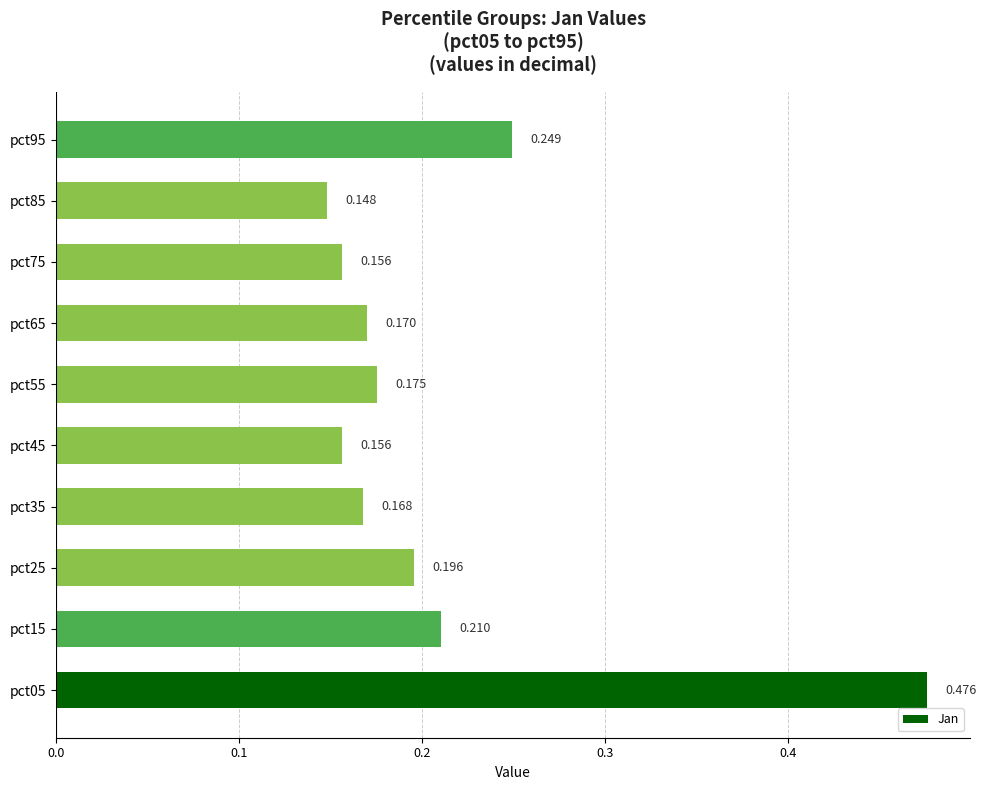

How many bars are there in total?

10